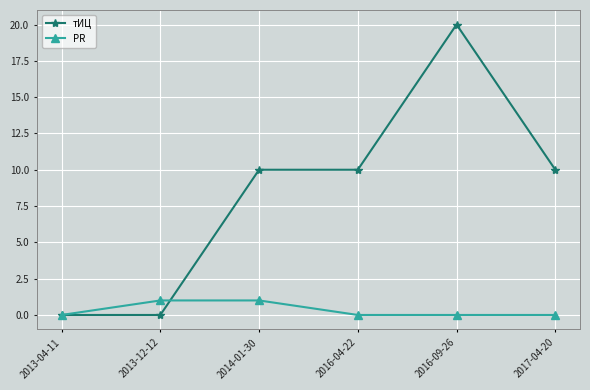

Is the value of PR at 2017-04-20 greater than the value of тИЦ at 2017-04-20?

No